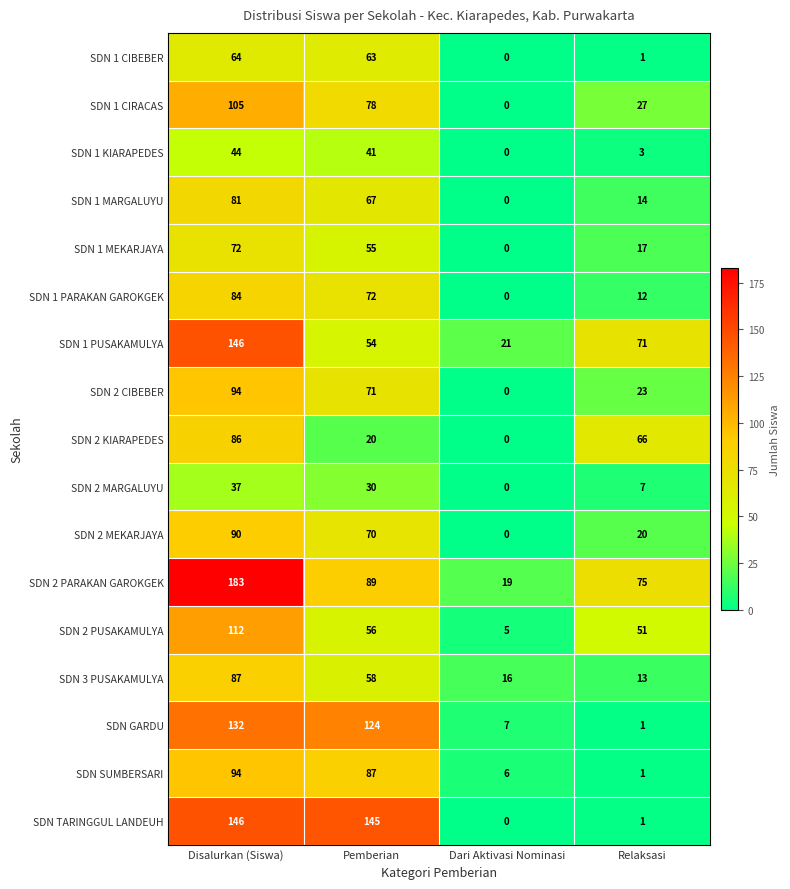

What is the sum of all SDN 3 PUSAKAMULYA values?

174